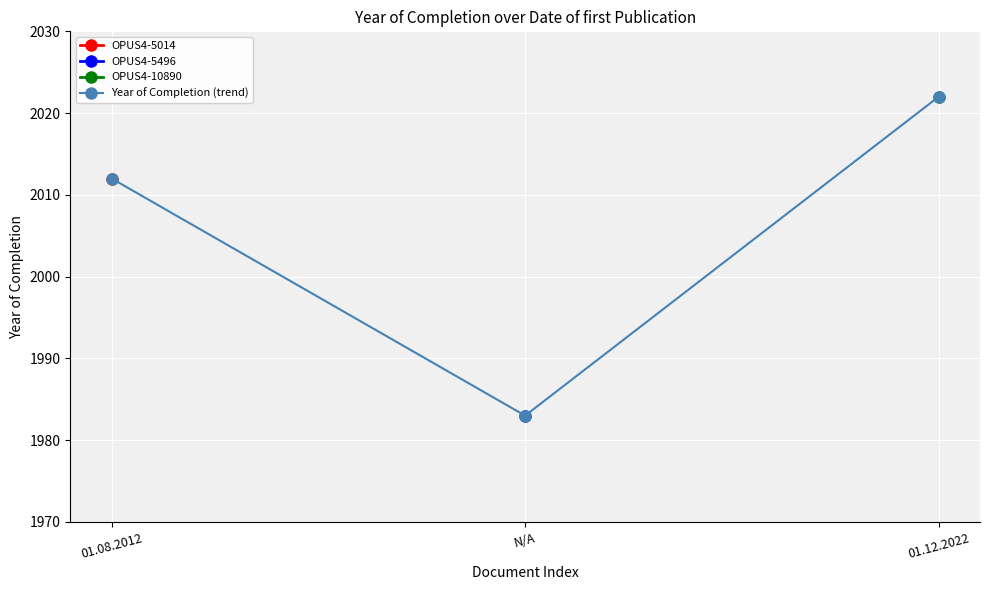

How many data points are less than 2012?

1